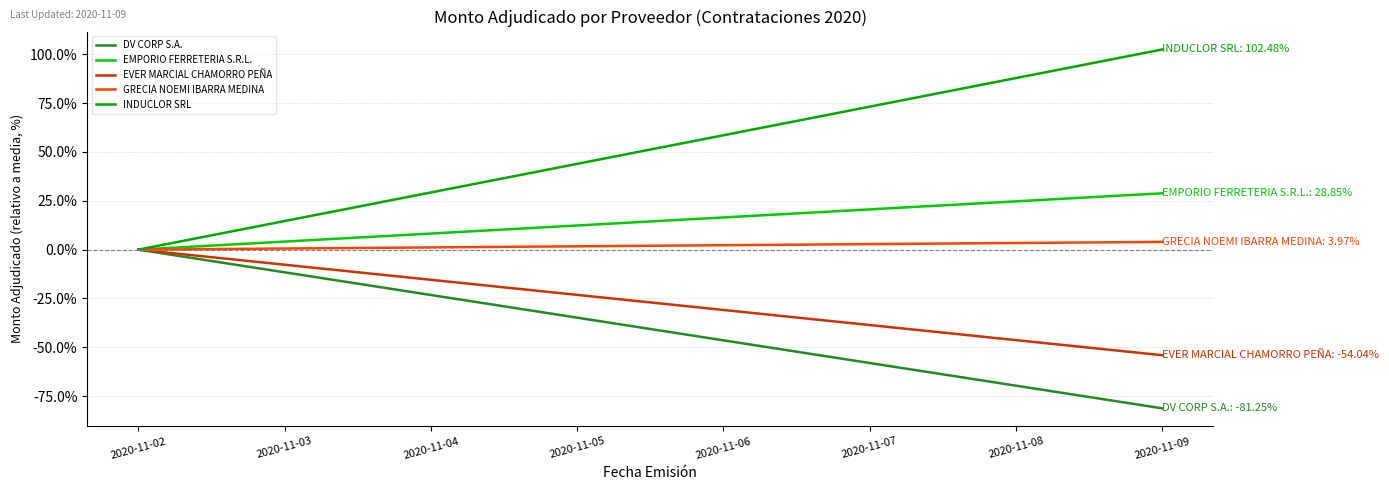

What is the difference between the GRECIA NOEMI IBARRA MEDINA values at 2020-11-02 and 2020-11-09?

4.0